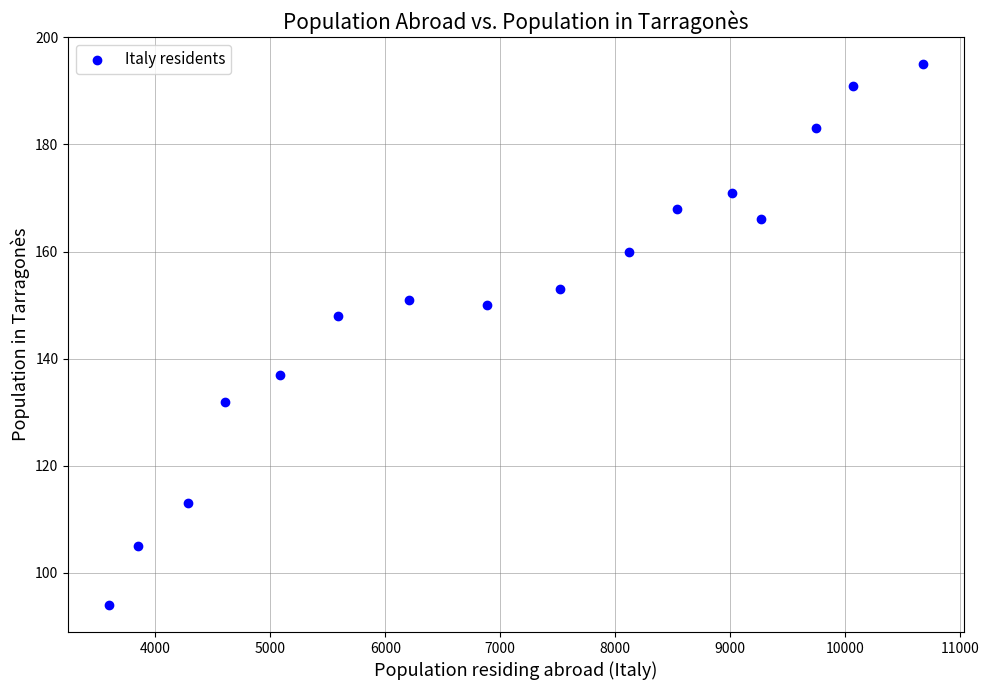

What Y value in the scatter plot is closest to 144?

148